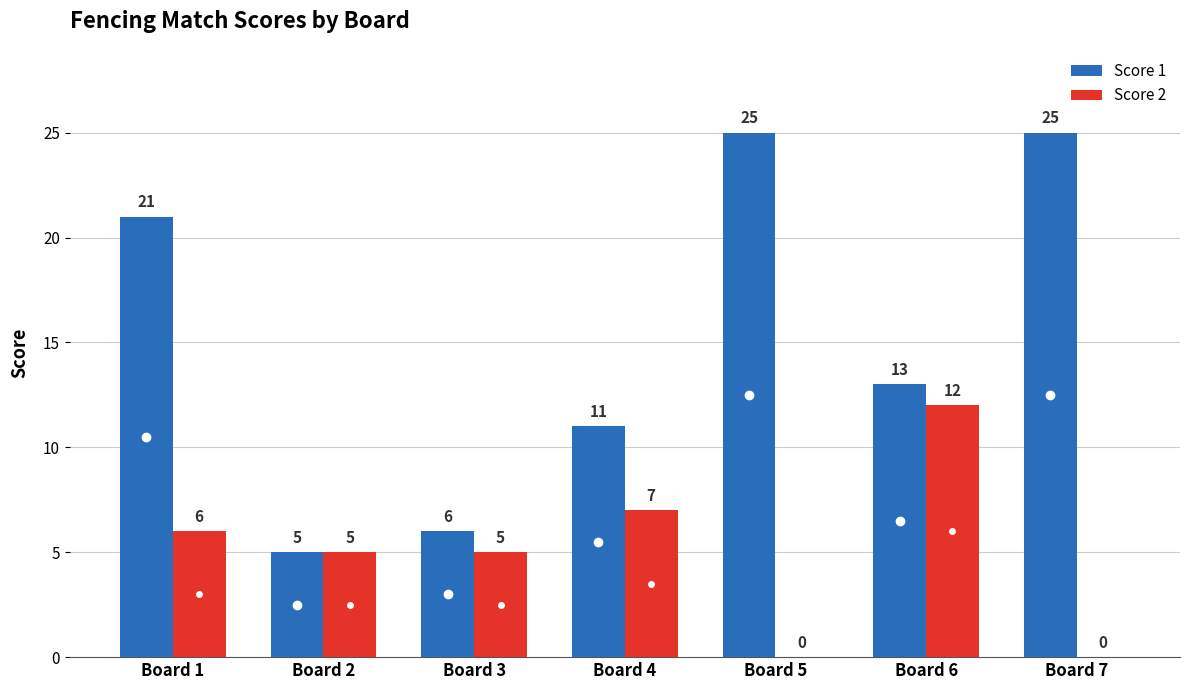

The Score 2 series shows 5 at Board 3. True or false?

True